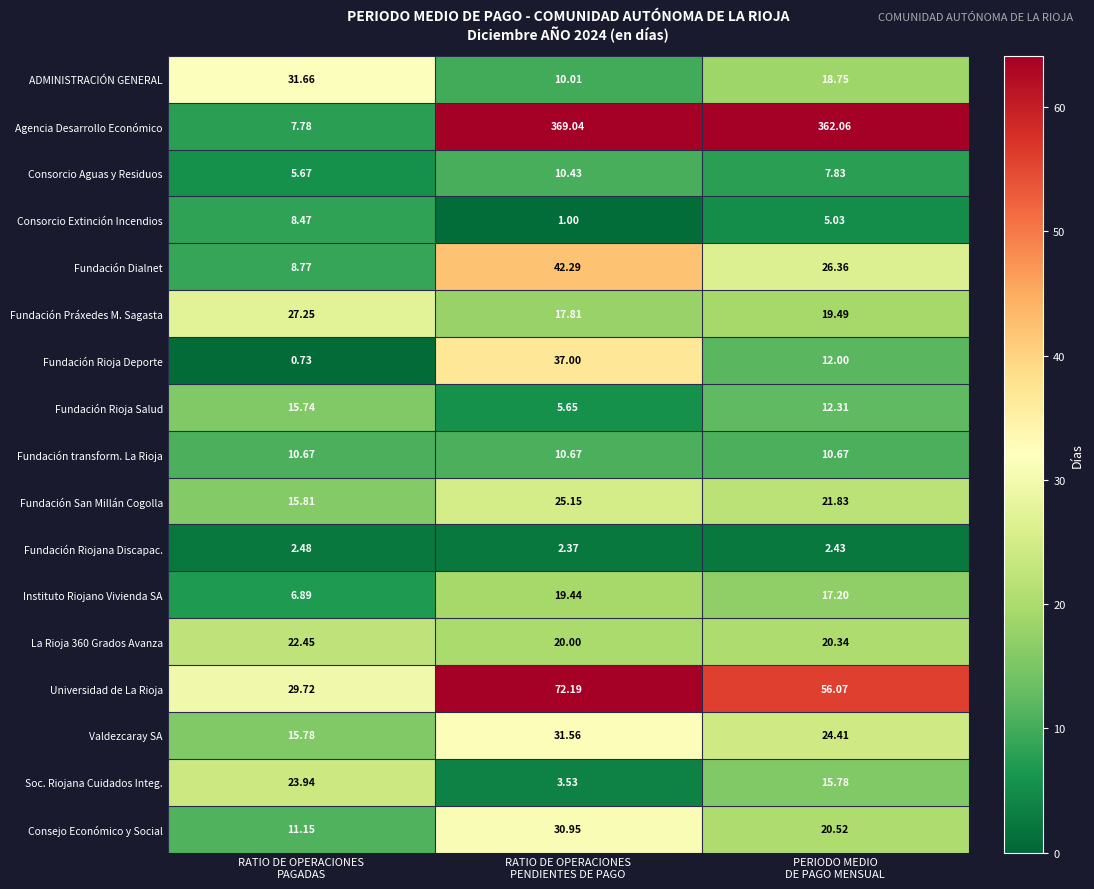

How many categories are shown in the chart?

3